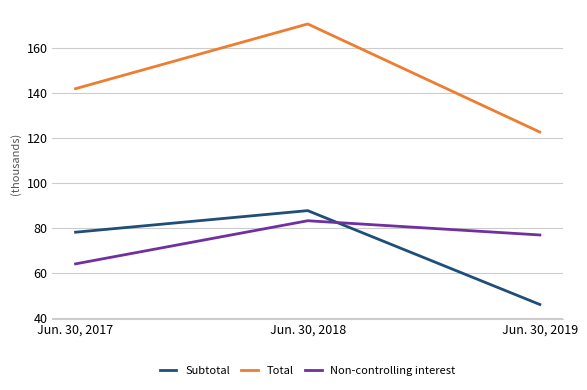

What are all the series names shown in the legend?

Subtotal, Total, Non-controlling interest